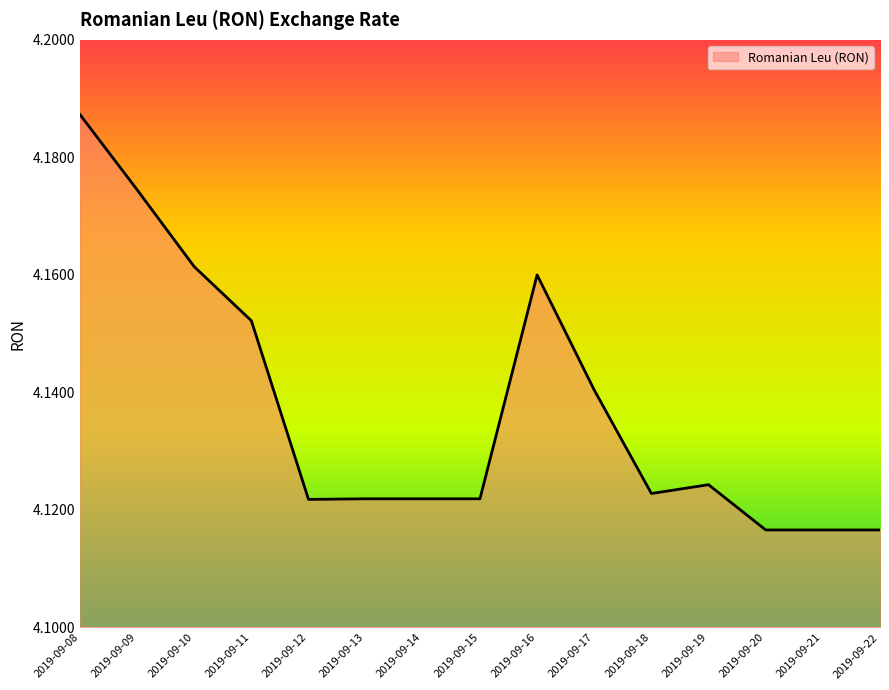

True or false: the data shows 5.6 at 2019-09-19.

False